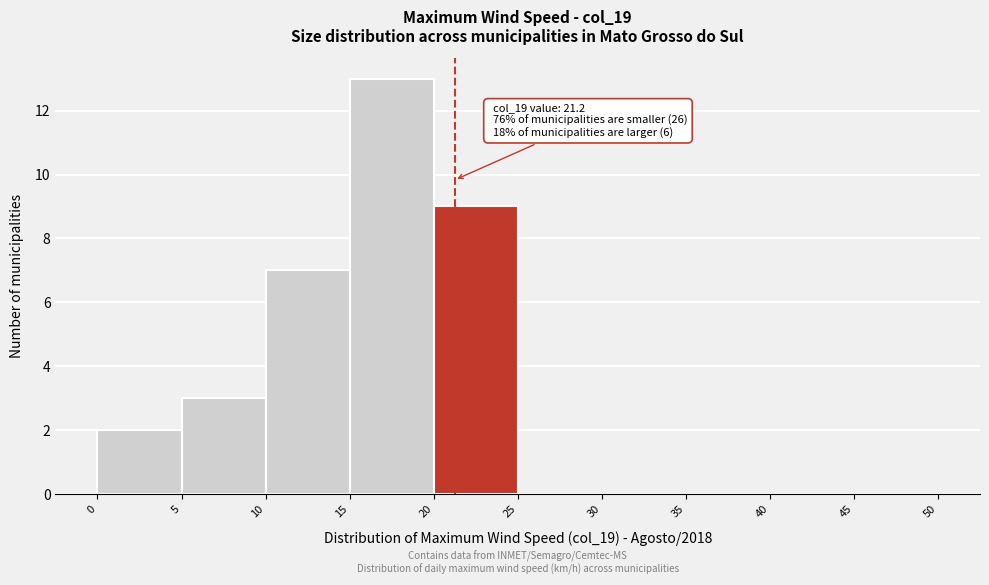

Which range on the x-axis has the tallest bar?

15 to 20